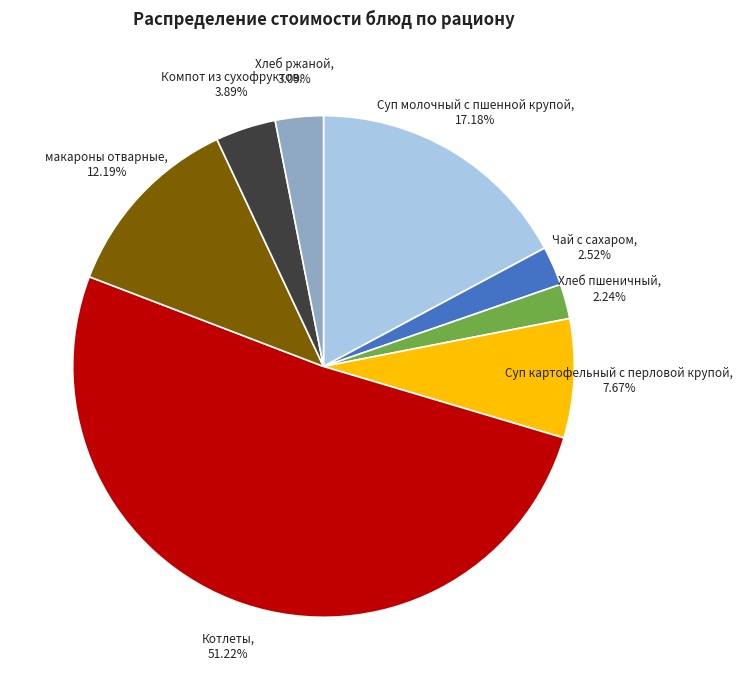

What portion of the pie excludes макароны отварные?

87.8%